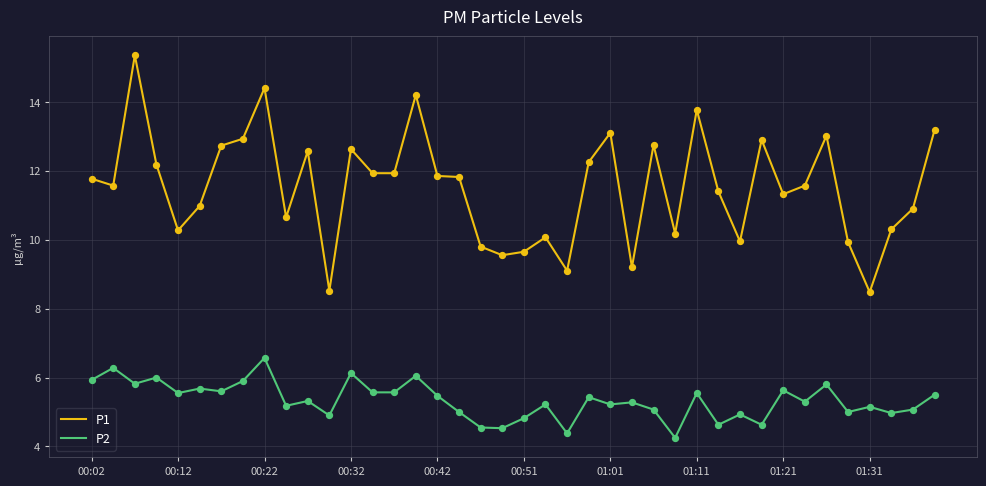

True or false: P2 and P1 cross at least once.

False